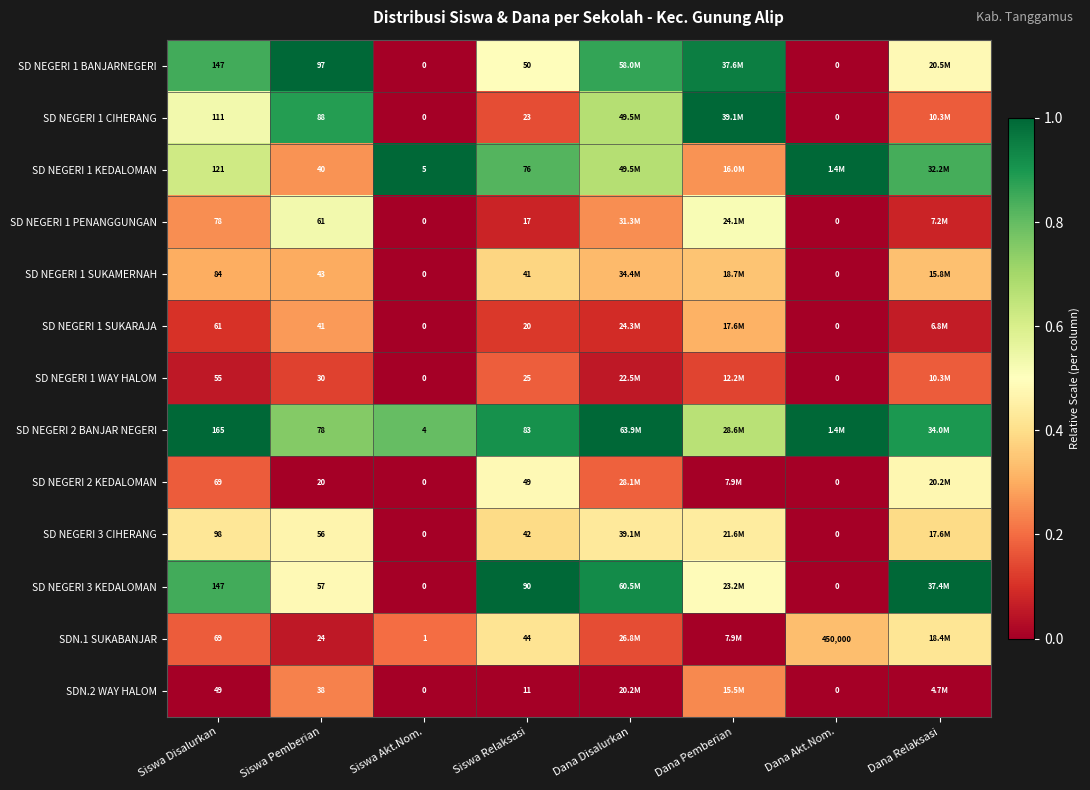

Rank the series at Dana Akt.Nom. from highest to lowest value.

SD NEGERI 1 KEDALOMAN, SD NEGERI 2 BANJAR NEGERI, SDN.1 SUKABANJAR, SD NEGERI 1 BANJARNEGERI, SD NEGERI 1 CIHERANG, SD NEGERI 1 PENANGGUNGAN, SD NEGERI 1 SUKAMERNAH, SD NEGERI 1 SUKARAJA, SD NEGERI 1 WAY HALOM, SD NEGERI 2 KEDALOMAN, SD NEGERI 3 CIHERANG, SD NEGERI 3 KEDALOMAN, SDN.2 WAY HALOM